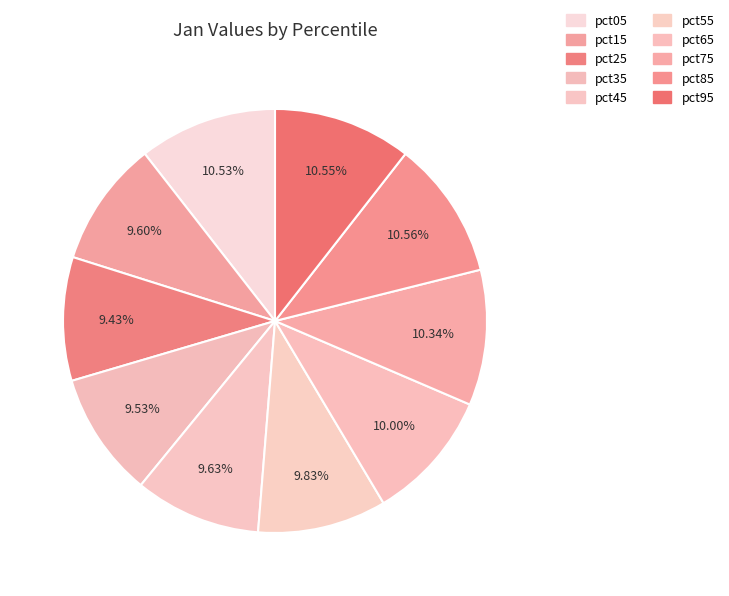

How much of the chart is everything except pct75?

89.7%